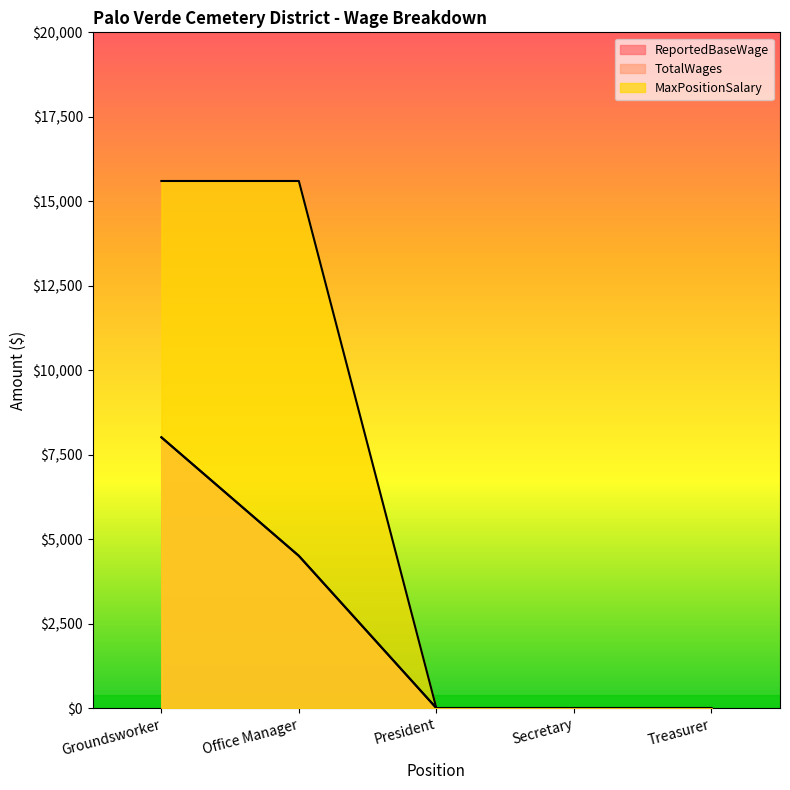

What is the difference between the maximum and minimum values in the TotalWages series?

8013